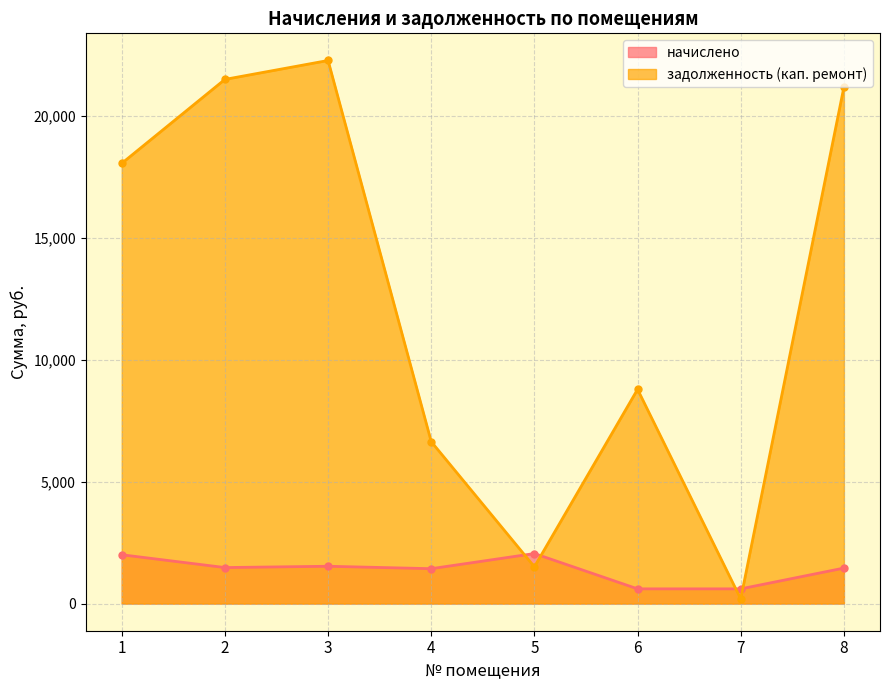

What is the sum of all начислено values?

11160.4